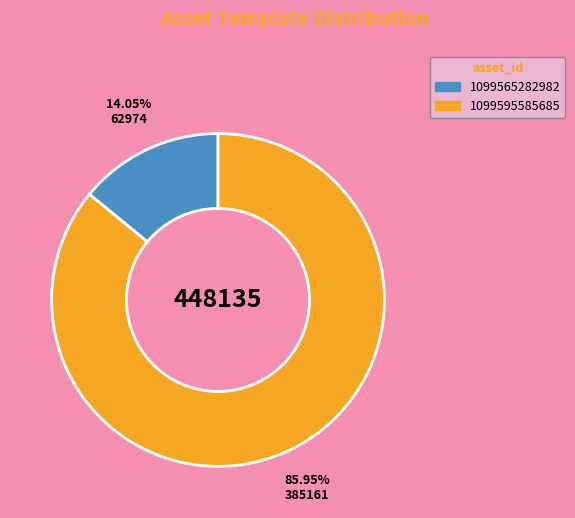

Approximately how many times larger is the value at 1099595585685 compared to 1099565282982?

6.1